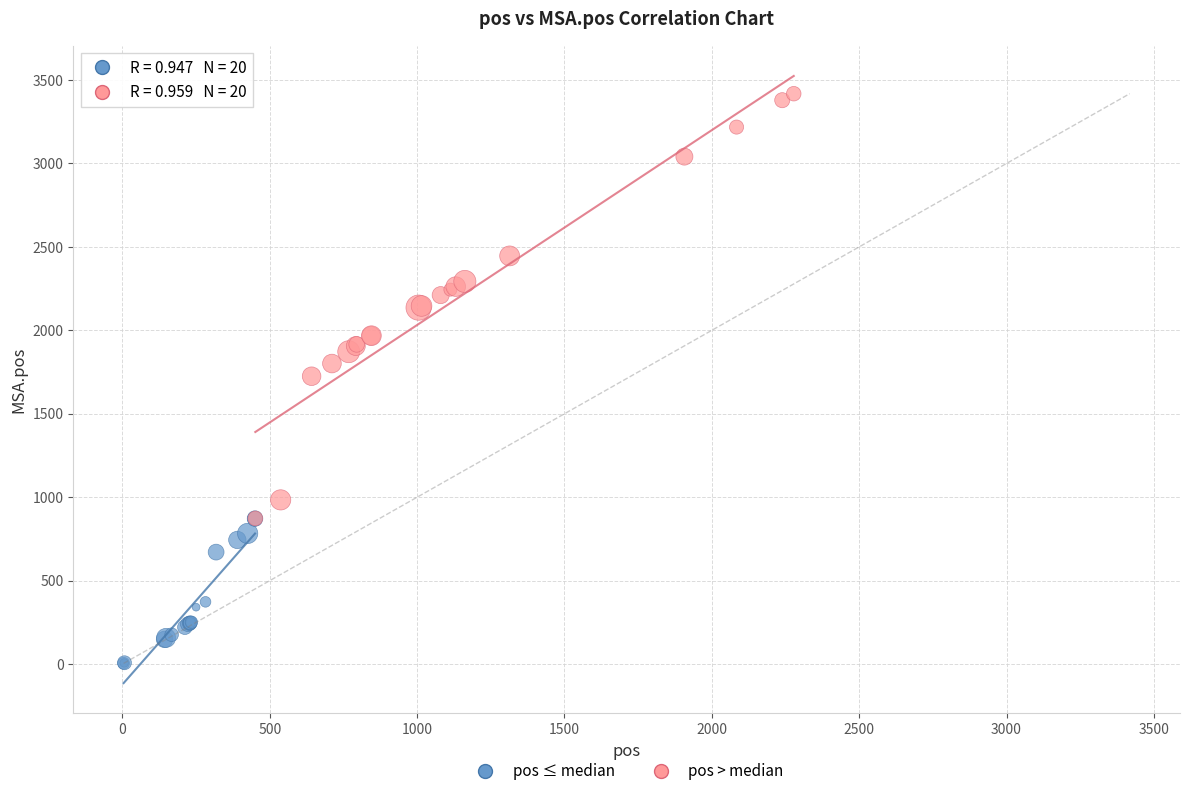

Which series has the largest Y range (max minus min)?

pos > median